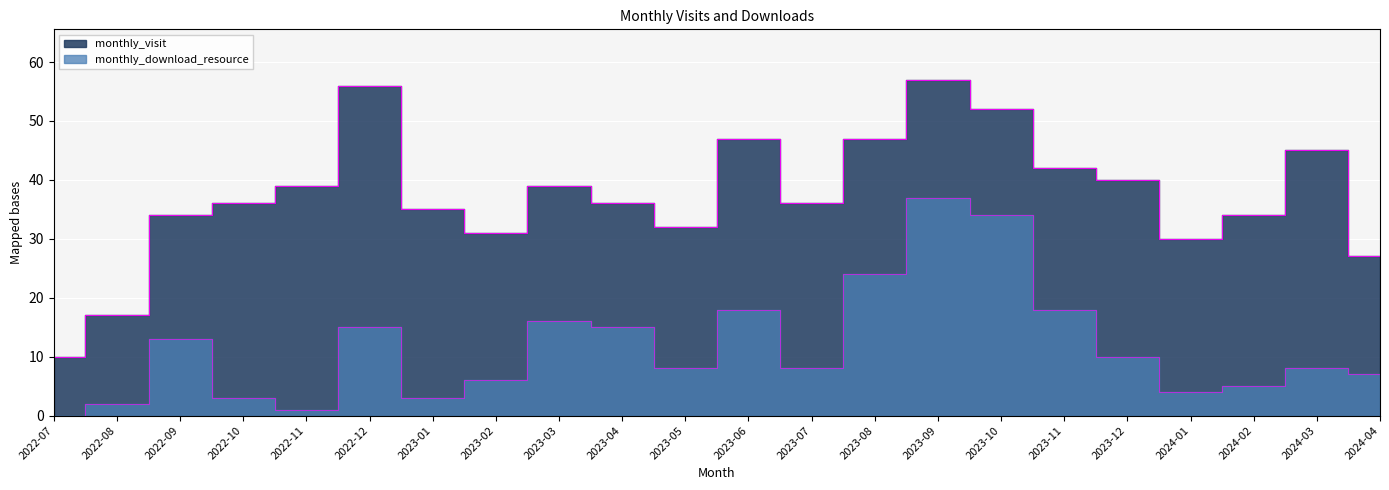

In monthly_download_resource, how many points are higher than both neighbors (excluding endpoints)?

6